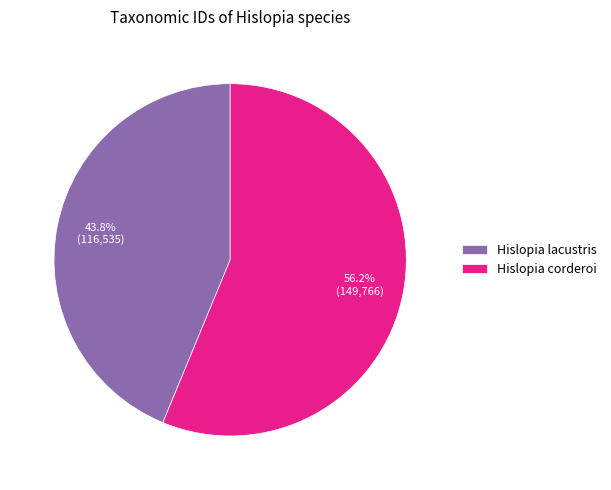

To the nearest percent, what percentage of the pie is Hislopia lacustris?

44%